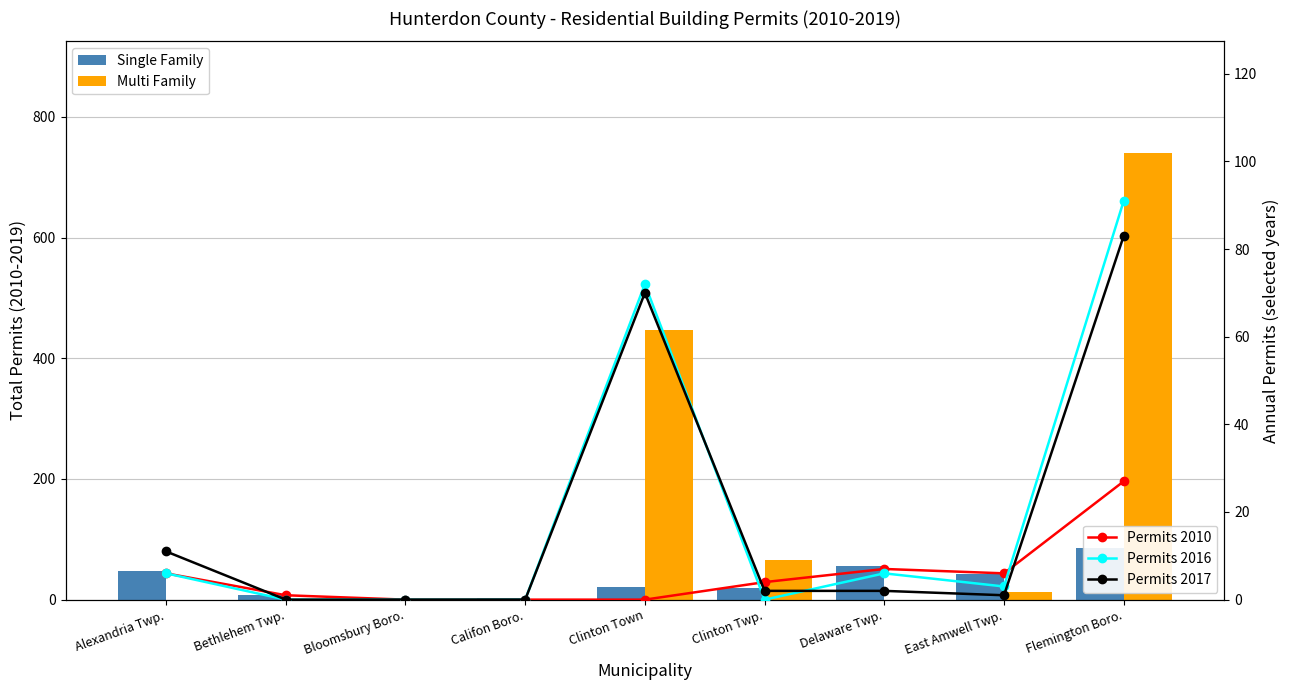

Reading left to right, extract all data points from this chart.

Single Family: 47	7	1	3	21	19	55	43	86
Multi Family: 0	0	0	0	446	66	0	12	740
Permits 2010: 6	1	0	0	0	4	7	6	27
Permits 2016: 6	0	0	0	72	0	6	3	91
Permits 2017: 11	0	0	0	70	2	2	1	83